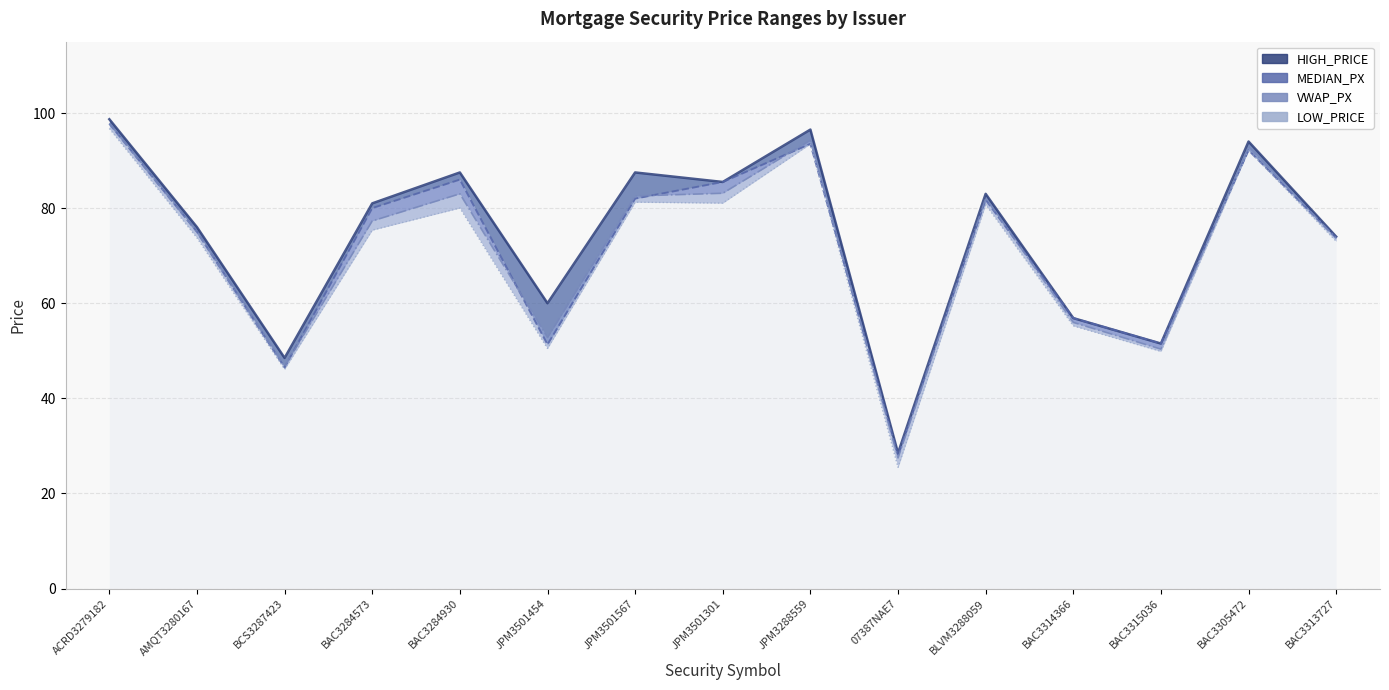

True or false: MEDIAN_PX has a value of 15.6 at BAC3314366.

False